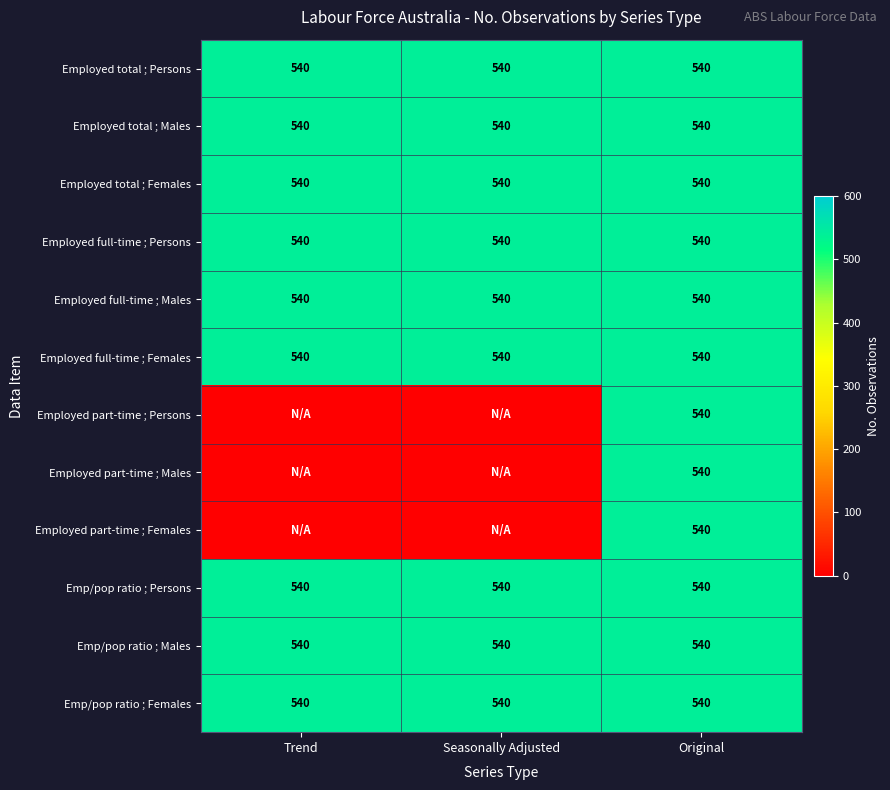

How many distinct data groups are displayed?

12